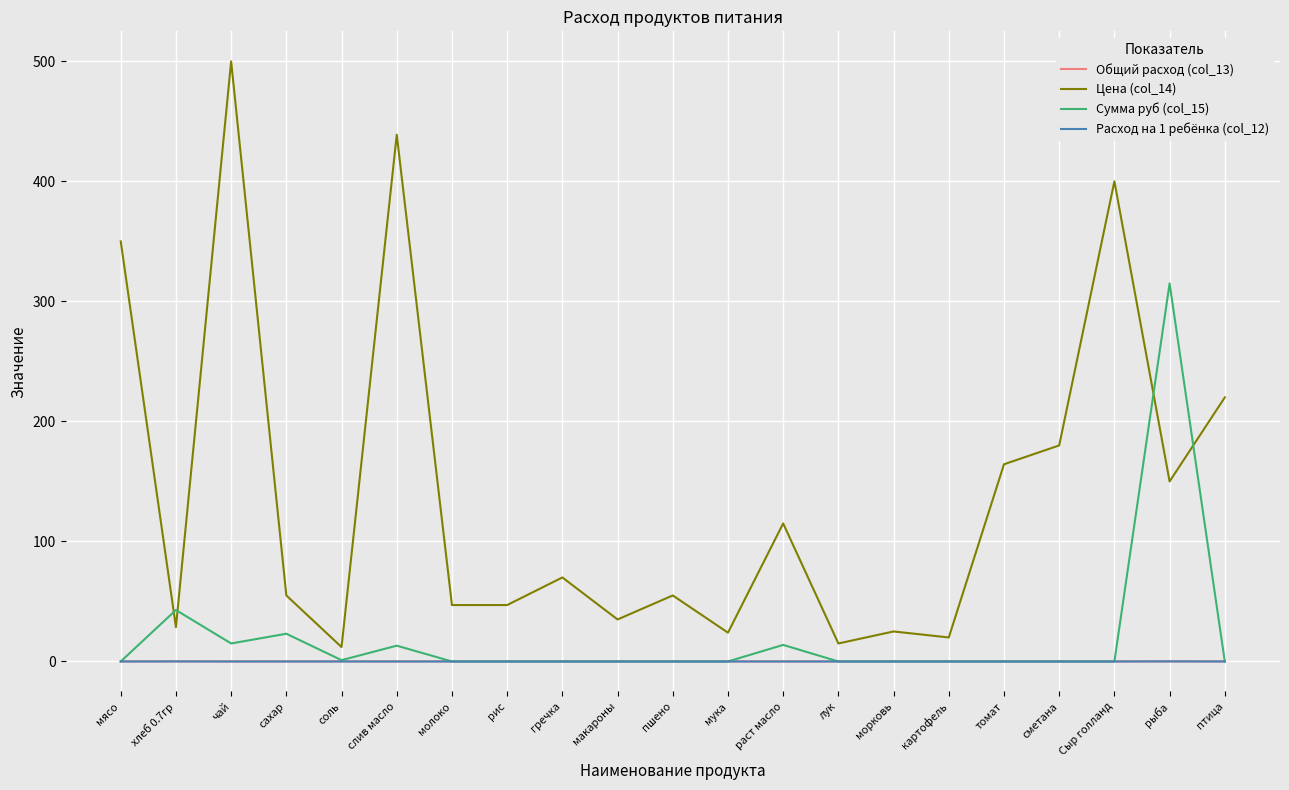

At which label is Цена (col_14) closest to 256?

птица